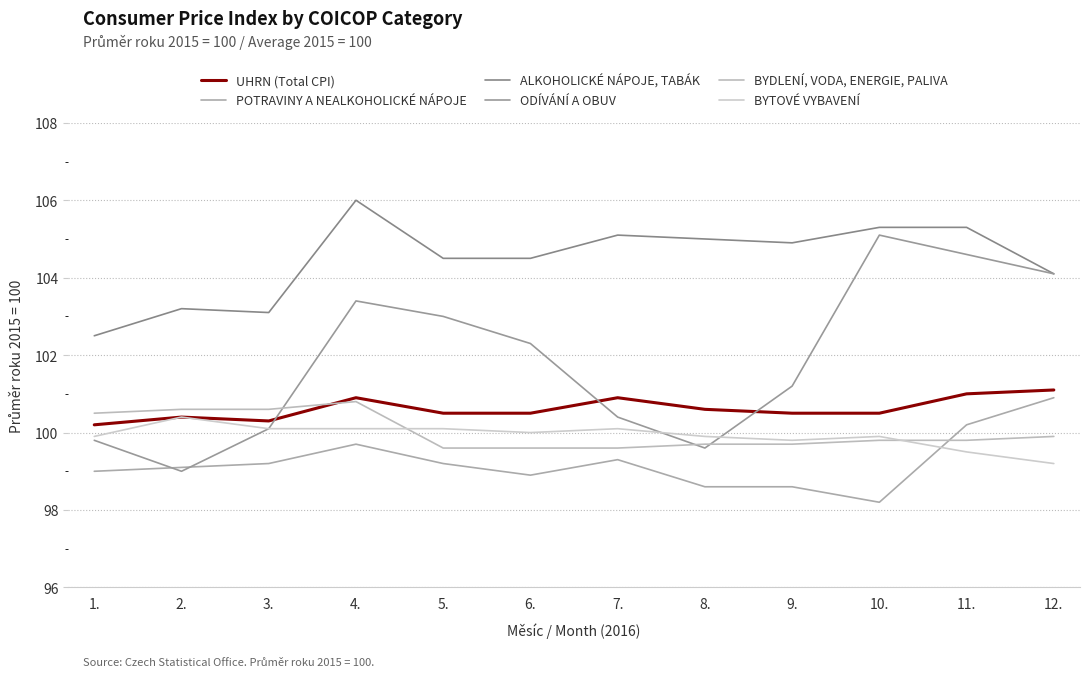

What is the difference between the highest and lowest values at 6.?

5.6